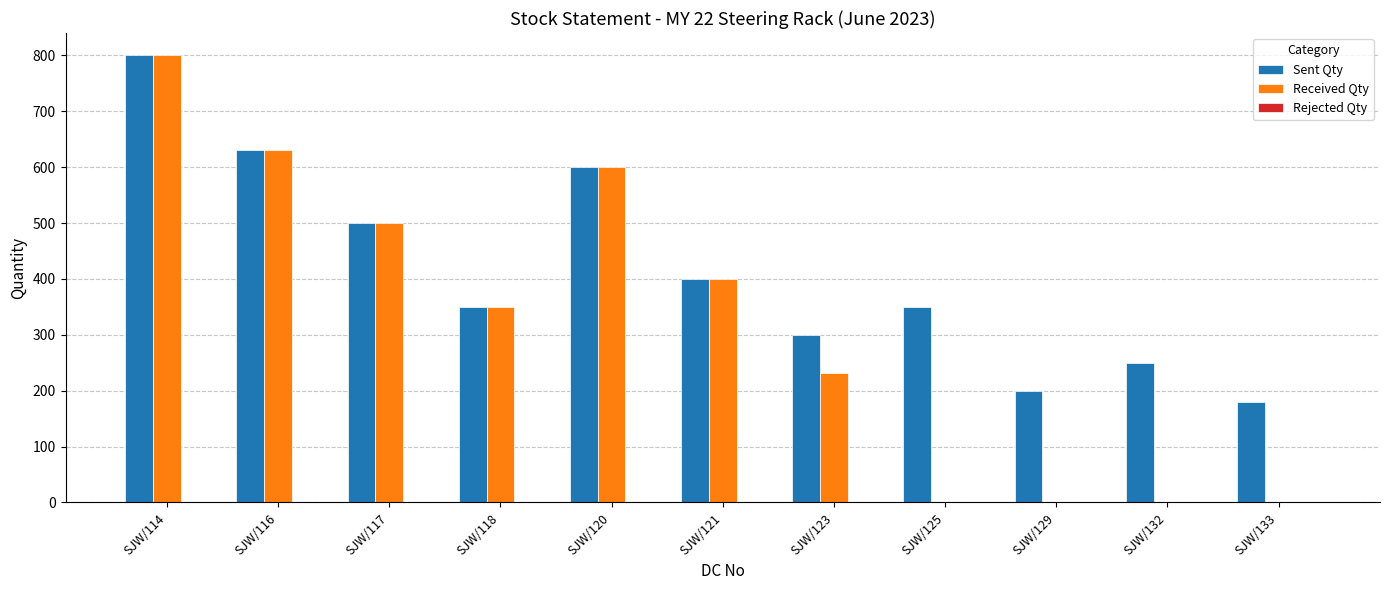

Between SJW/118 and SJW/133, which series saw the biggest shift?

Received Qty